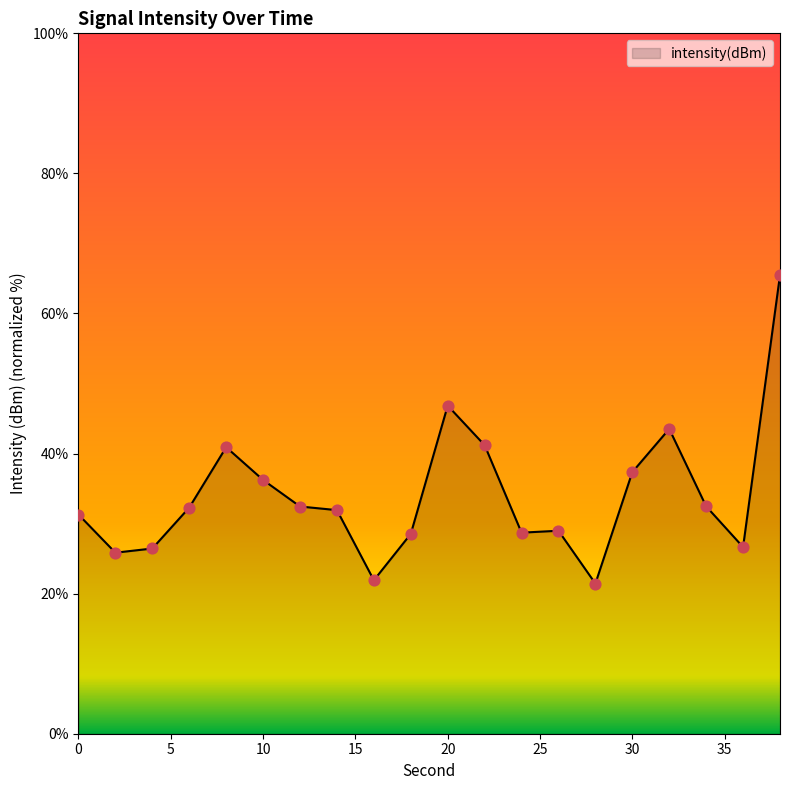

What is the greatest value displayed?

65.5